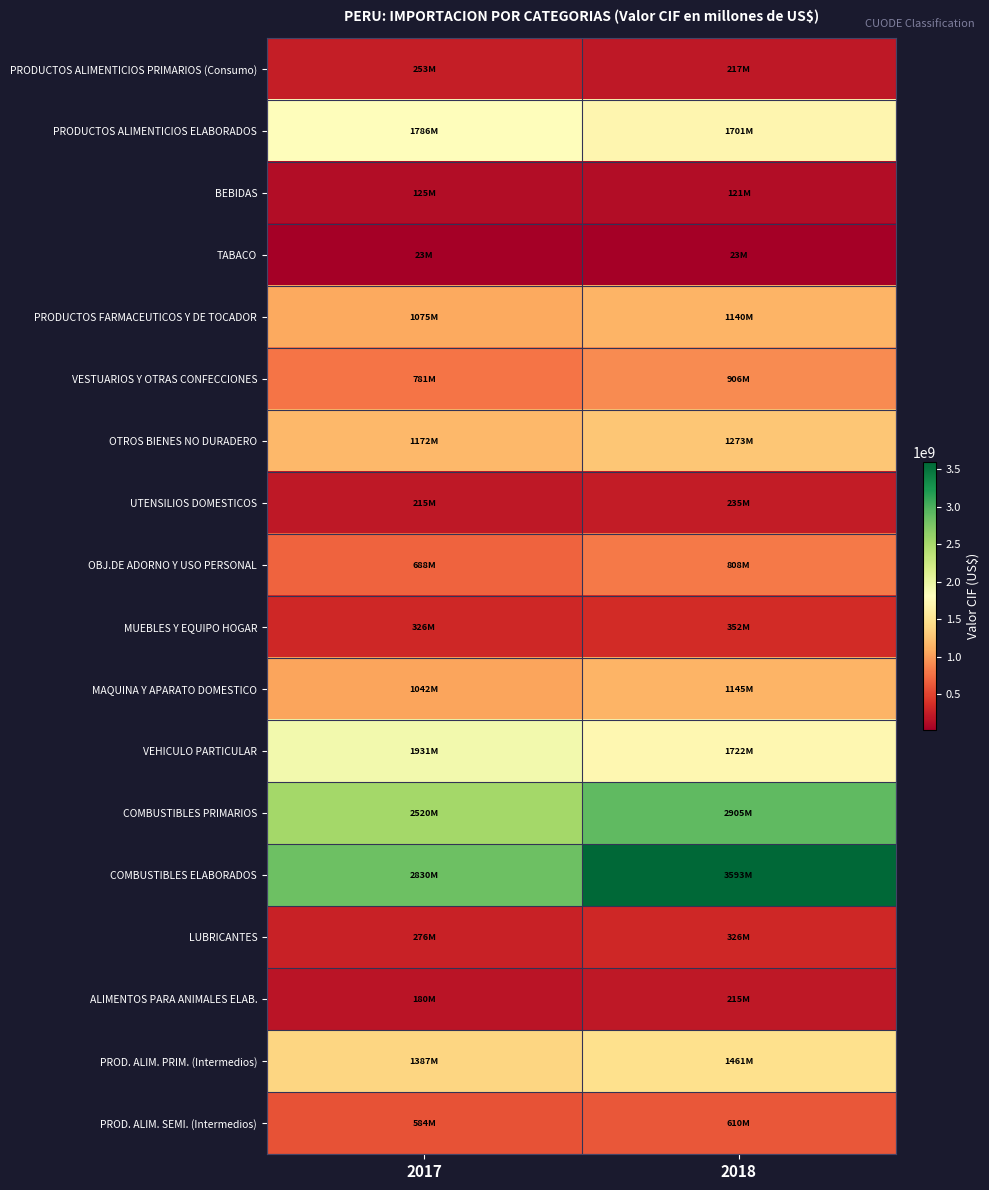

Between 2017 and 2018, which series saw the biggest shift?

COMBUSTIBLES ELABORADOS